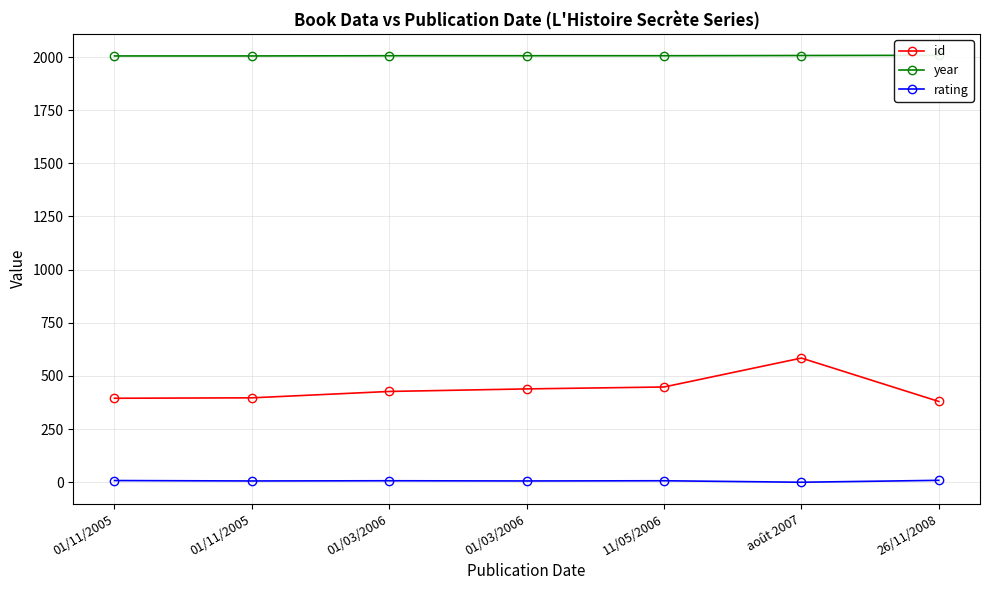

Which series has the largest total across all categories?

year